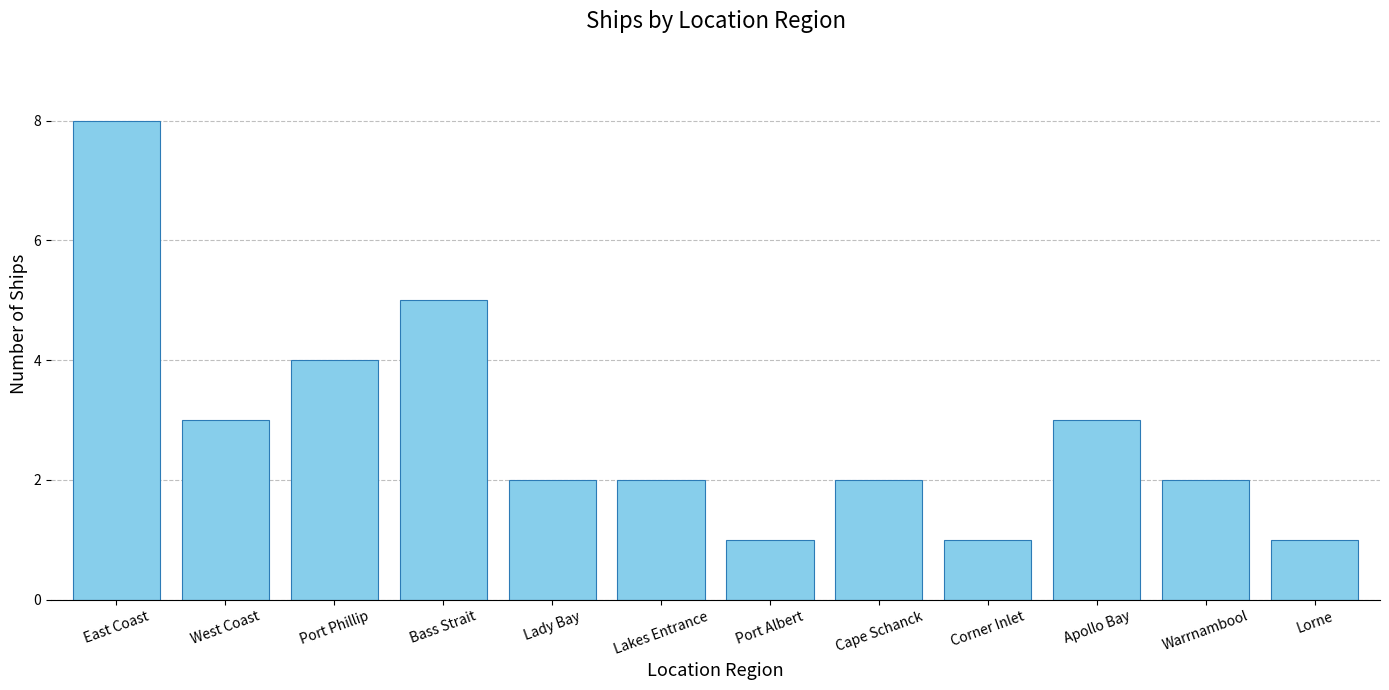

Where is the data nearest to the value 4?

Port Phillip